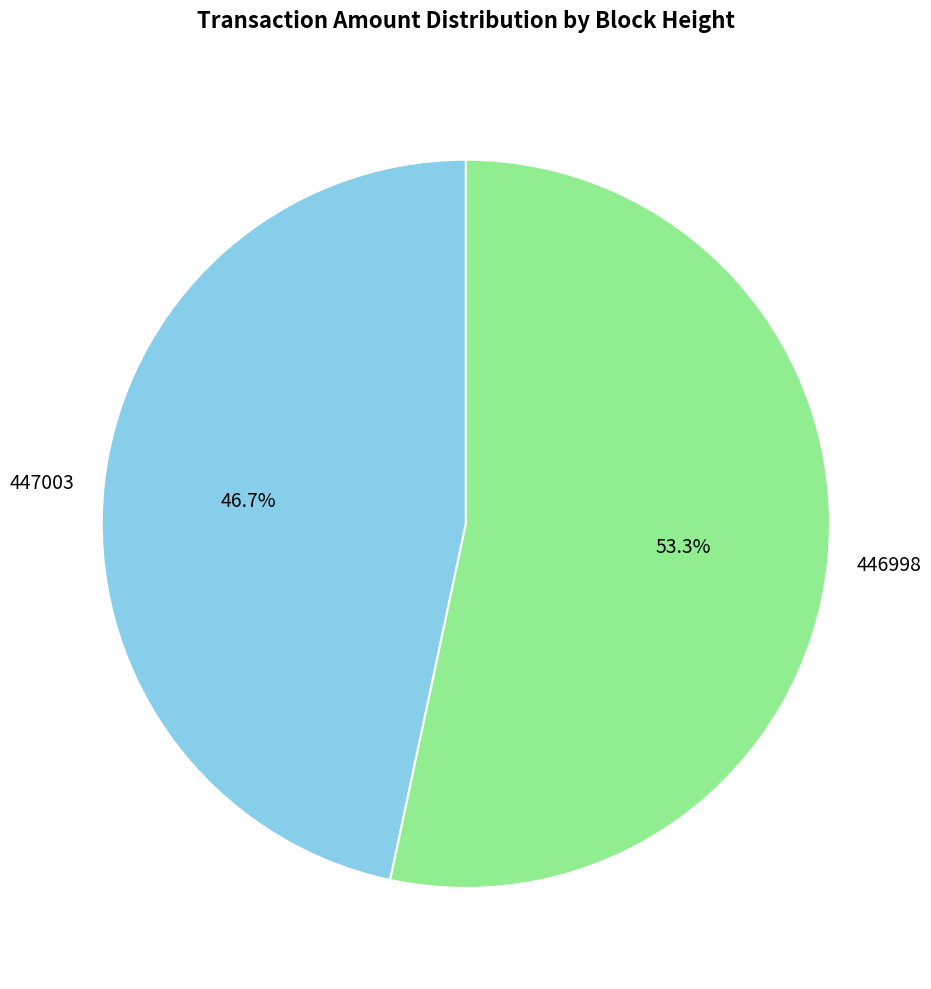

To the nearest percent, what percentage of the pie is 447003?

47%